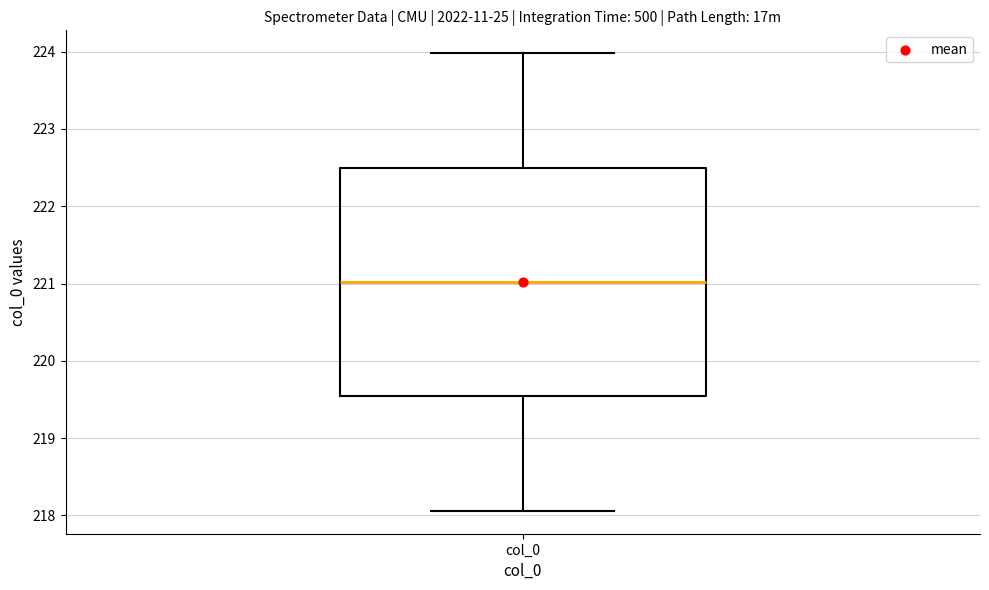

Transcribe this box plot: give where the median line is, the range the box spans, and where the two whiskers end, as read against the y-axis. The values are not printed on the chart, so give them approximately, as read against the axis.

median 221.0, box 219.5 to 222.5, whiskers 218.1 to 224.0